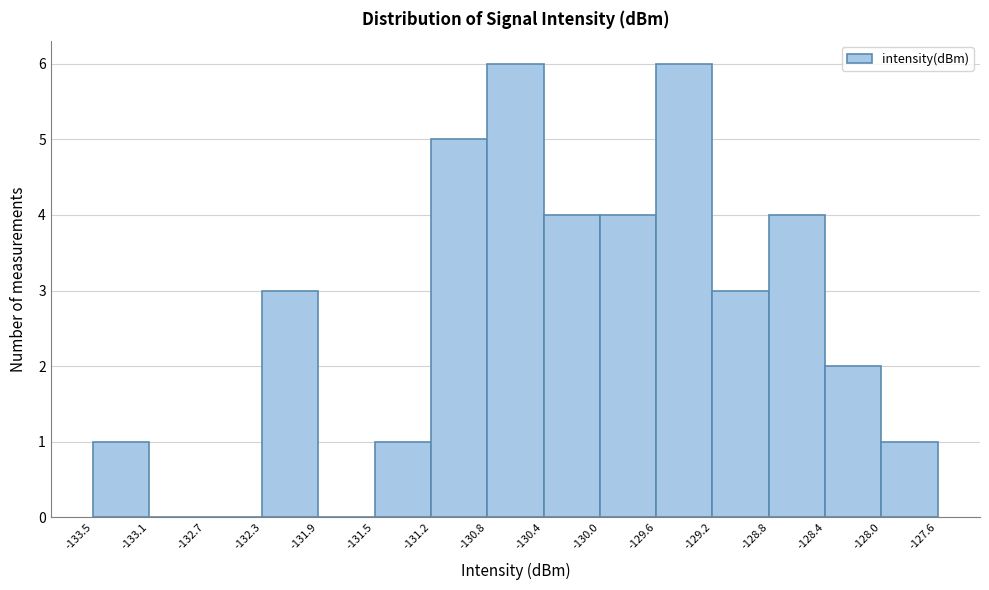

Reading left to right, transcribe this chart: for each bar, give the range it covers on the x-axis and its height. The values are not printed on the chart, so give them approximately, as read against the axis.

-133.5 to -133.1: 1
-133.1 to -132.7: 0
-132.7 to -132.3: 0
-132.3 to -131.9: 3
-131.9 to -131.5: 0
-131.5 to -131.2: 1
-131.2 to -130.8: 5
-130.8 to -130.4: 6
-130.4 to -130.0: 4
-130.0 to -129.6: 4
-129.6 to -129.2: 6
-129.2 to -128.8: 3
-128.8 to -128.4: 4
-128.4 to -128.0: 2
-128.0 to -127.6: 1